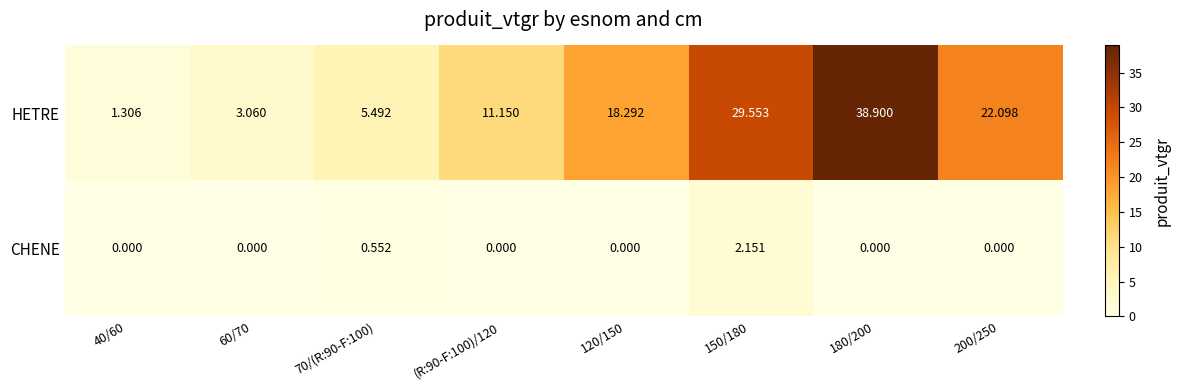

Between 150/180 and 200/250, which series saw the biggest shift?

HETRE